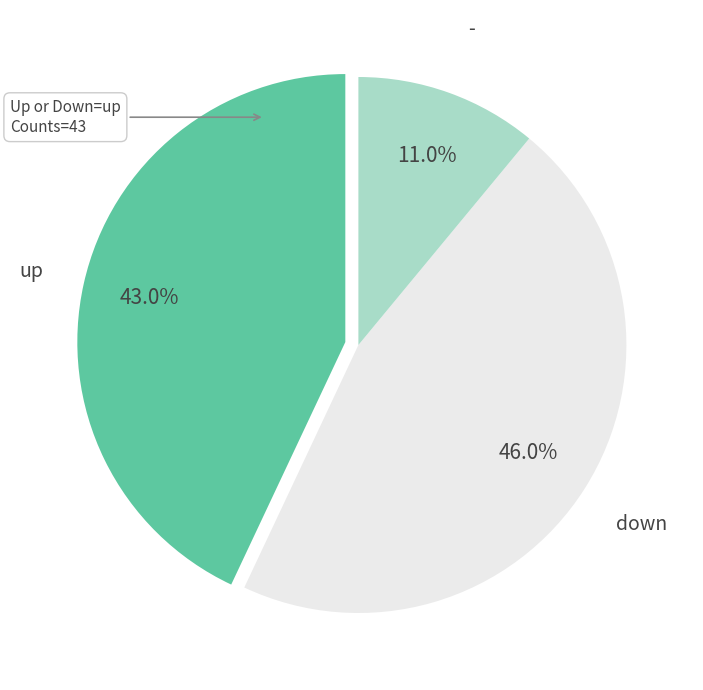

Count the number of slices in the pie.

3